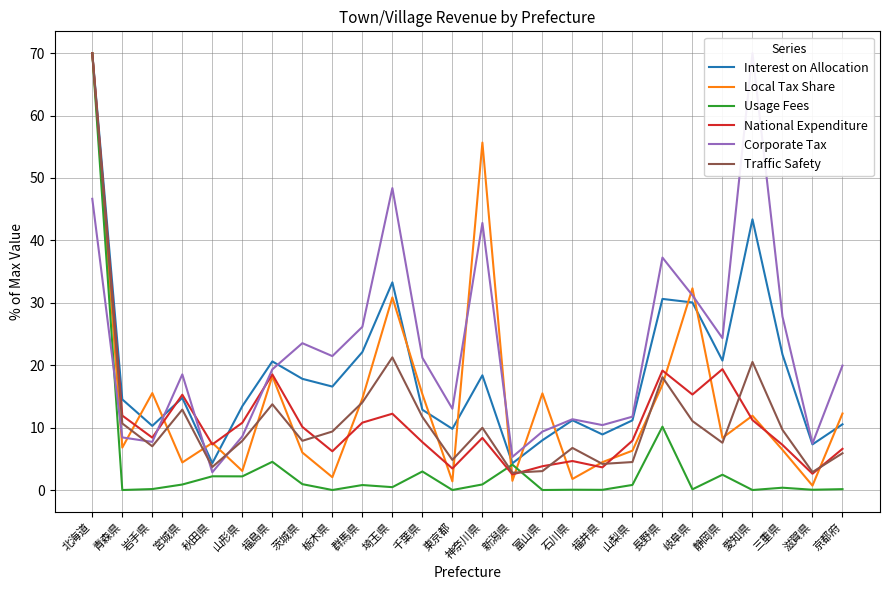

Between which two adjacent categories do National Expenditure and Traffic Safety first intersect?

茨城県 and 栃木県